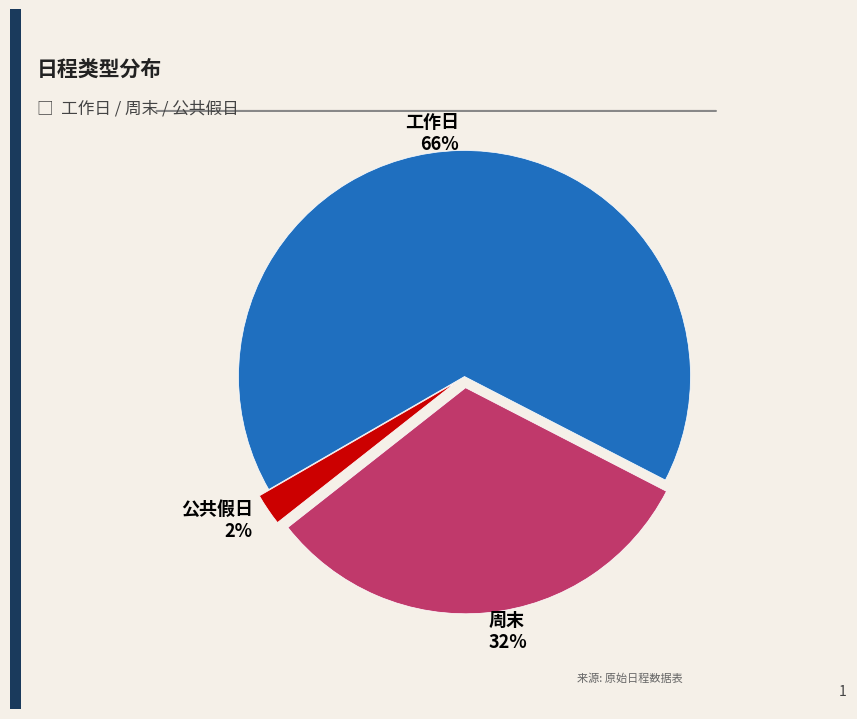

What is the majority slice?

工作日